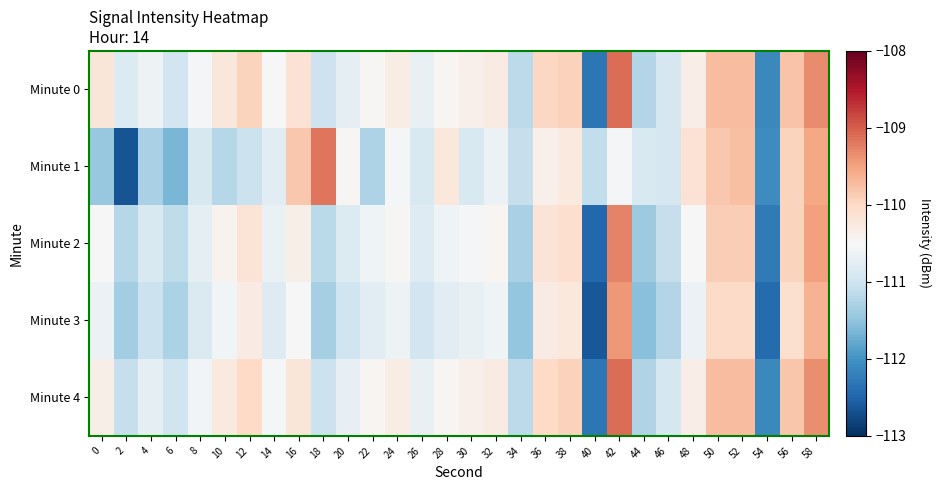

What is the total value across all series at 10?

-552.7